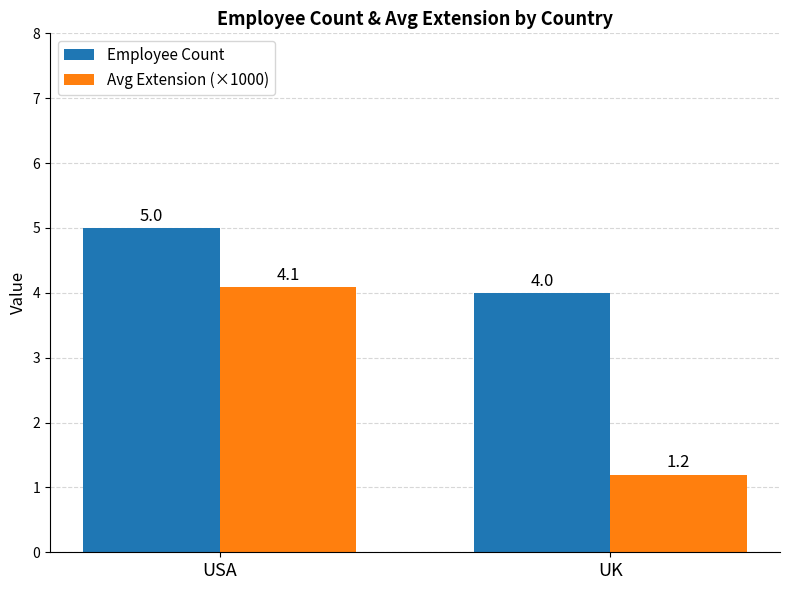

Between USA and UK, which series saw the biggest shift?

Avg Extension (×1000)